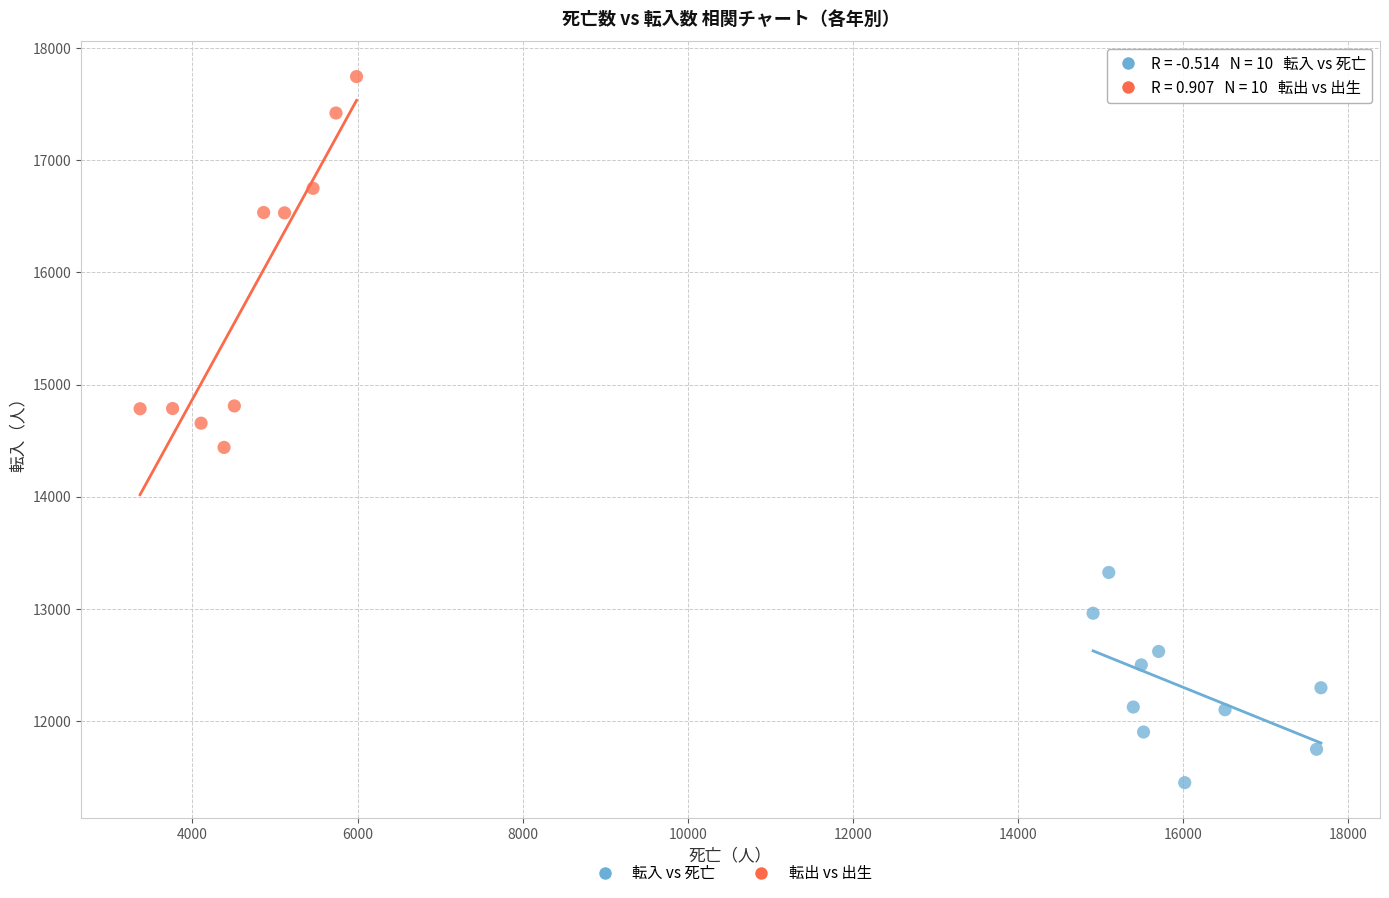

Which series reaches the maximum Y coordinate?

転出 vs 出生